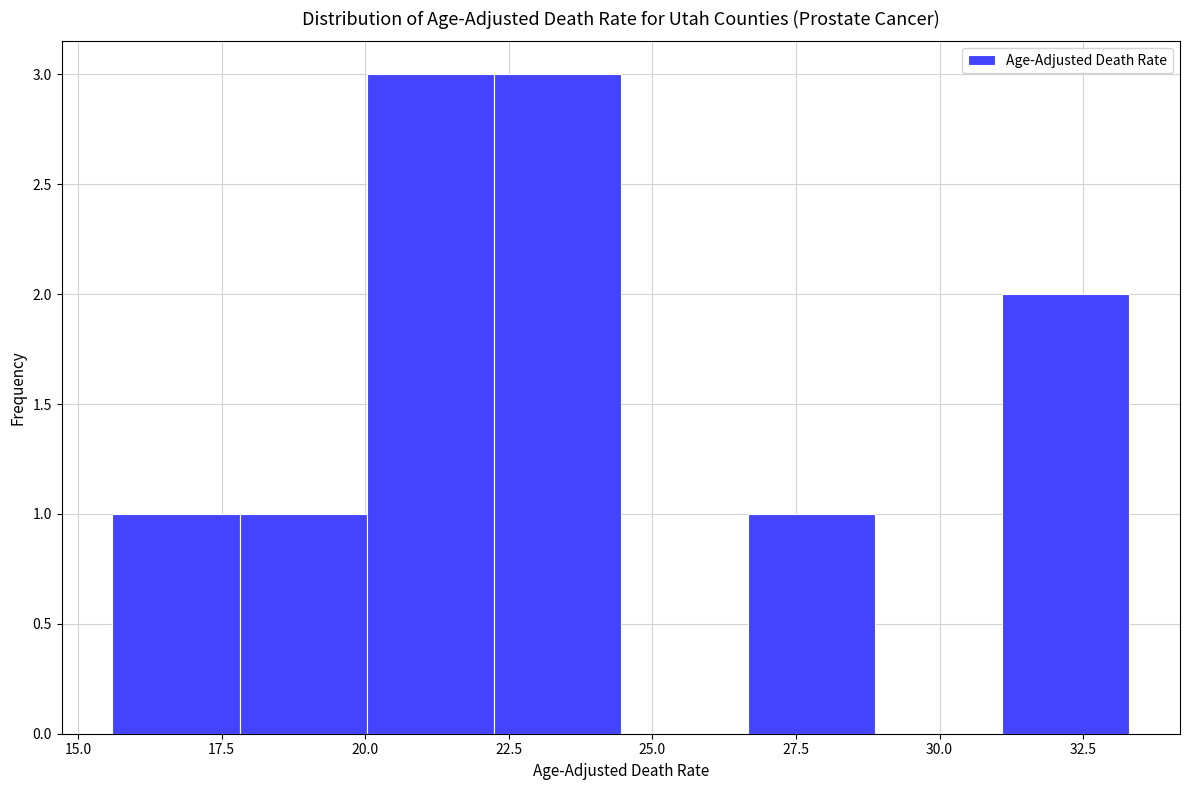

How tall is the bar that spans 26.5 to 29.0 on the x-axis? Neither the bar edges nor the heights are printed on the chart, so give them approximately, as read against the axes.

1